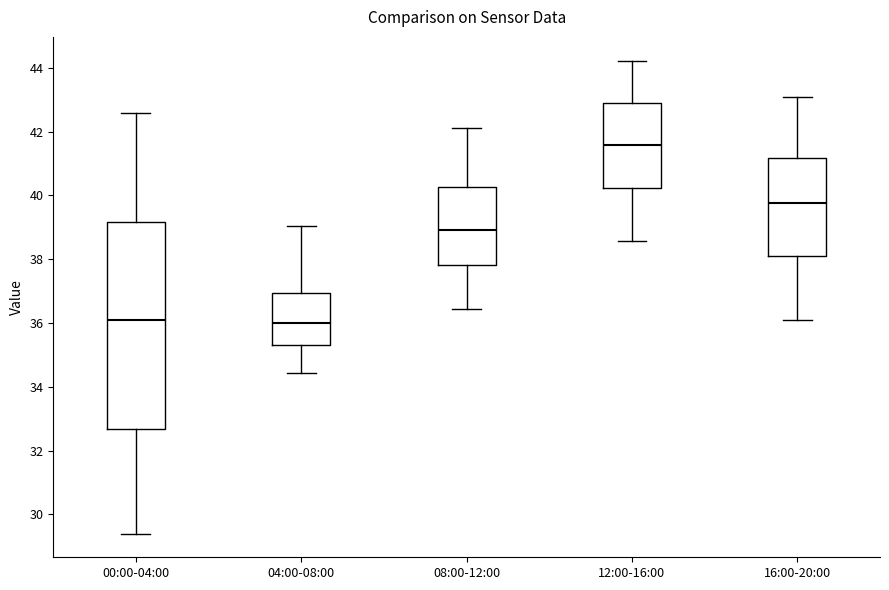

Comparing the boxes themselves (not the whiskers), which one is the tallest?

00:00-04:00